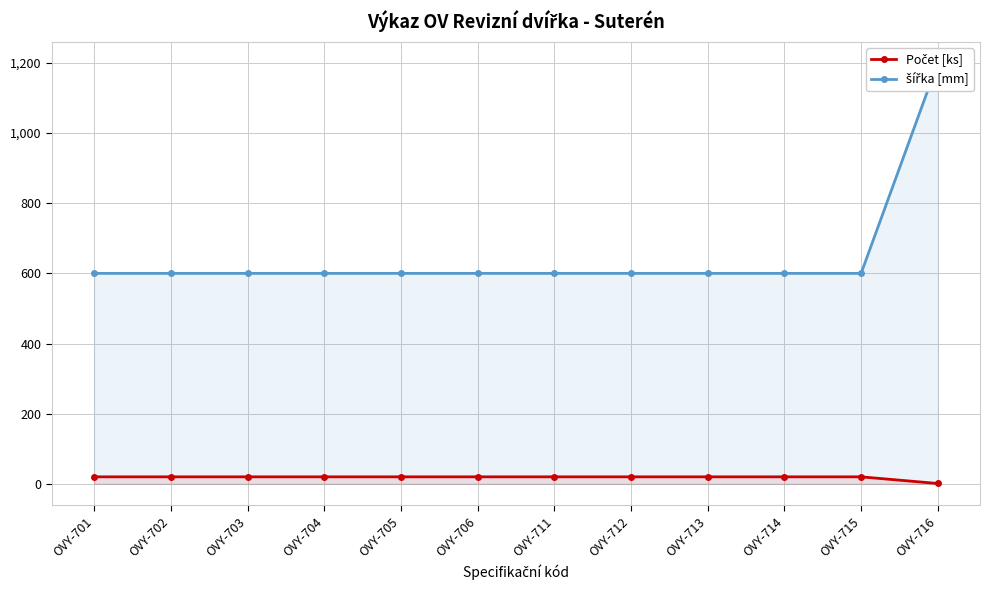

What is the total value across all series at OVY-712?

620